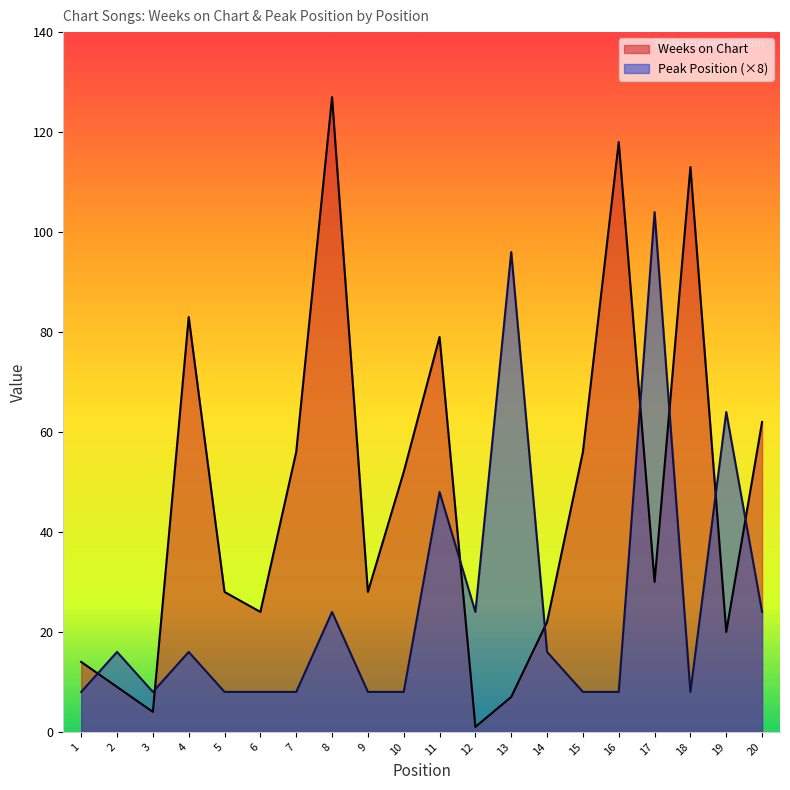

Is the value of Weeks on Chart at 20 greater than the value of Peak Position at 18?

Yes